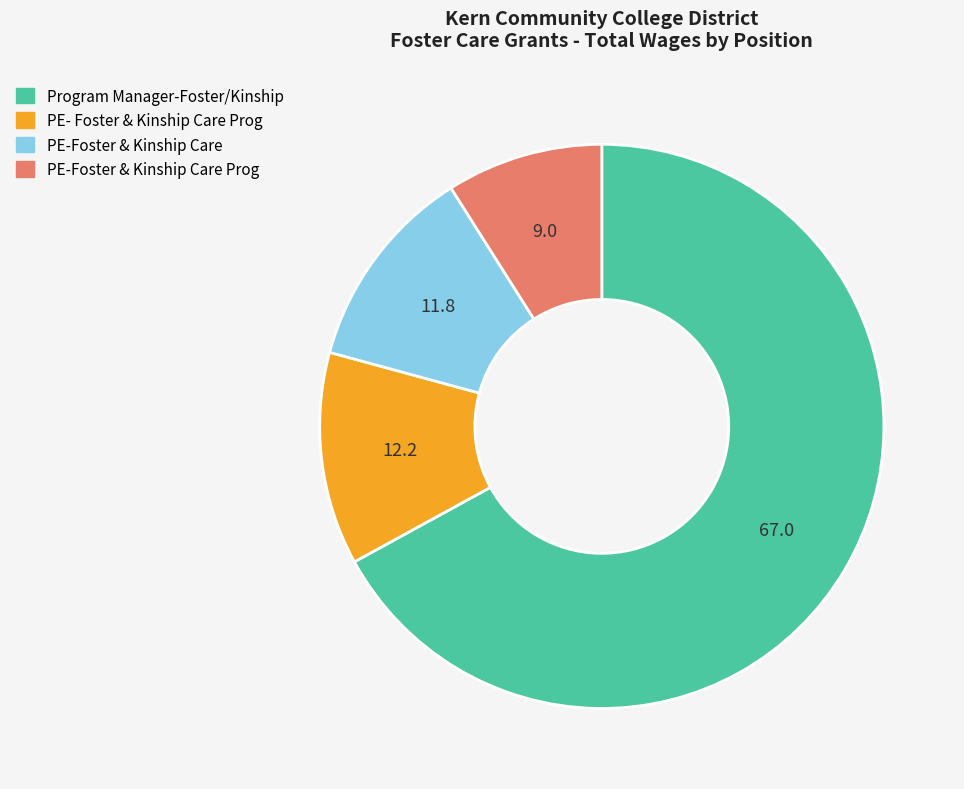

Between PE-Foster & Kinship Care and Program Manager-Foster/Kinship, which is larger?

Program Manager-Foster/Kinship